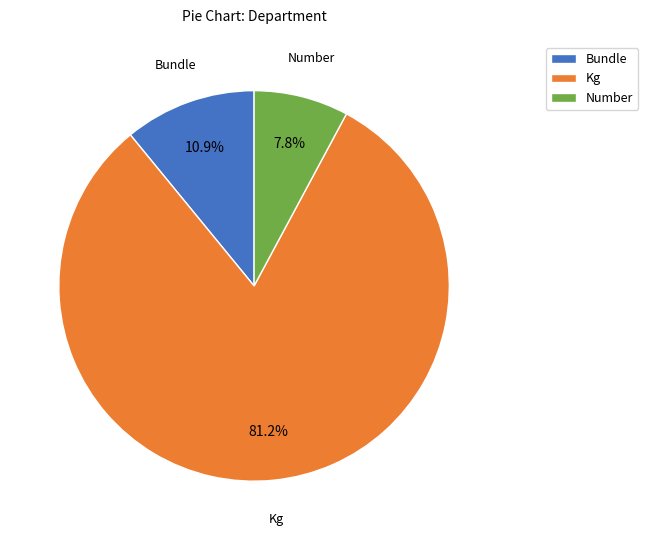

True or false: Number accounts for 25% of the total.

False